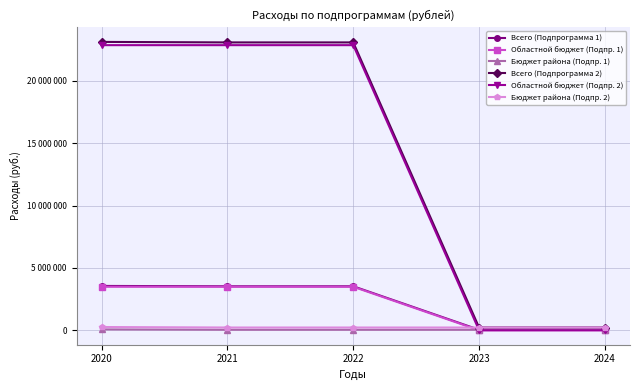

Which category has the highest value in the Всего (Подпрограмма 2) series?

2020